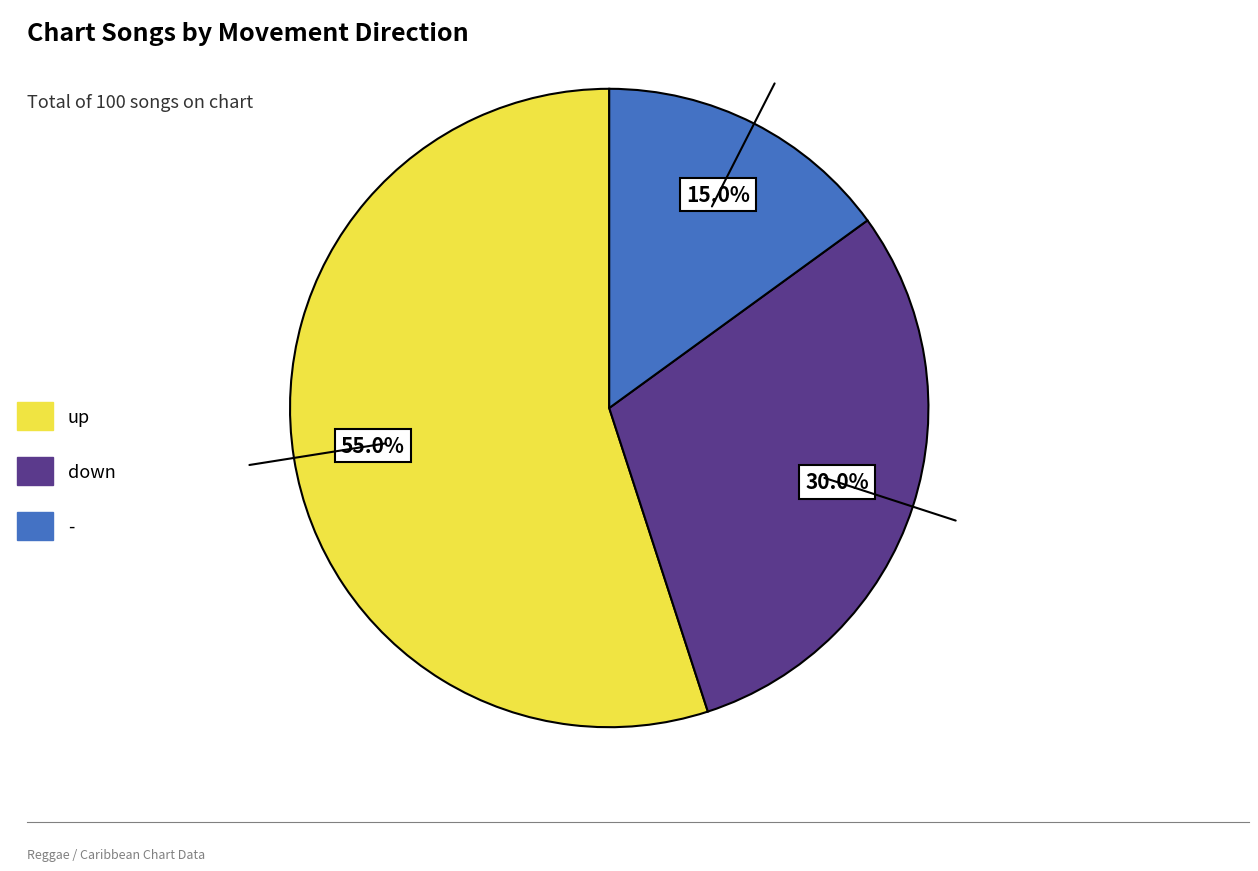

Does down represent more than half of the total?

No